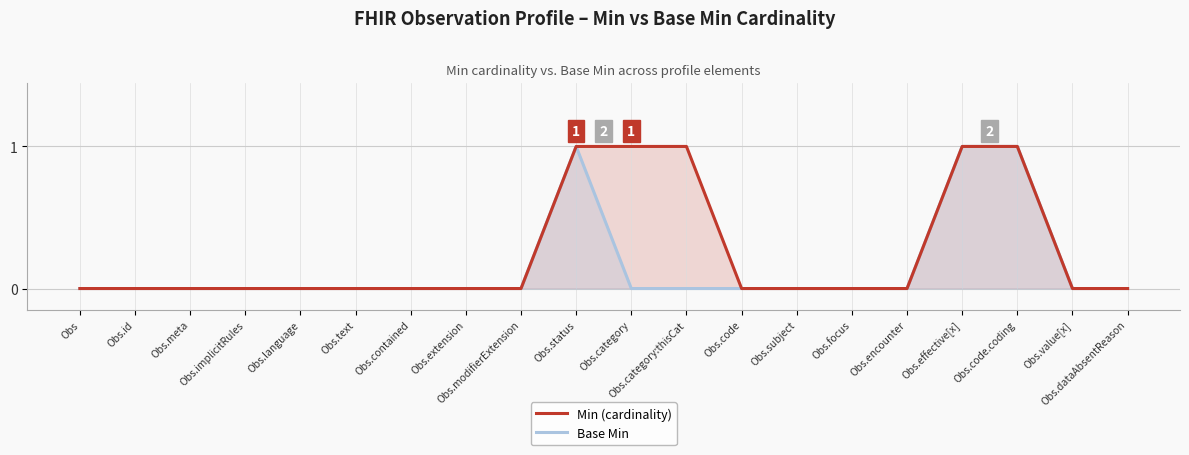

Which series has the largest total across all categories?

Min (cardinality)